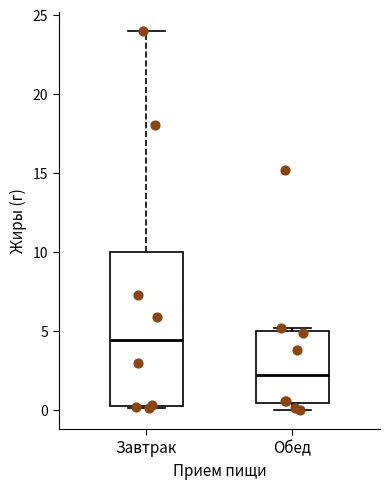

Reading left to right, transcribe this box plot: for each box, give where its median line is, the range the box spans, and where its two whiskers end, as read against the y-axis. The values are not printed on the chart, so give them approximately, as read against the axis.

Завтрак: median 4.5, box 0.5 to 10.0, whiskers 0.0 to 24.0
Обед: median 2.0, box 0.5 to 5.0, whiskers 0.0 to 5.0 (just above the box's upper edge)